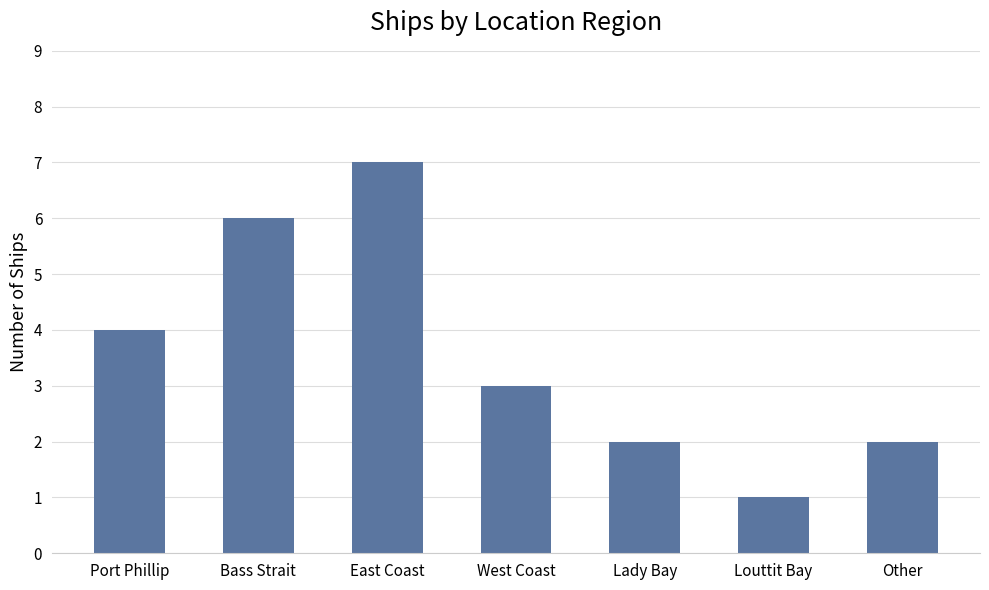

Which category has the highest value across all series?

East Coast